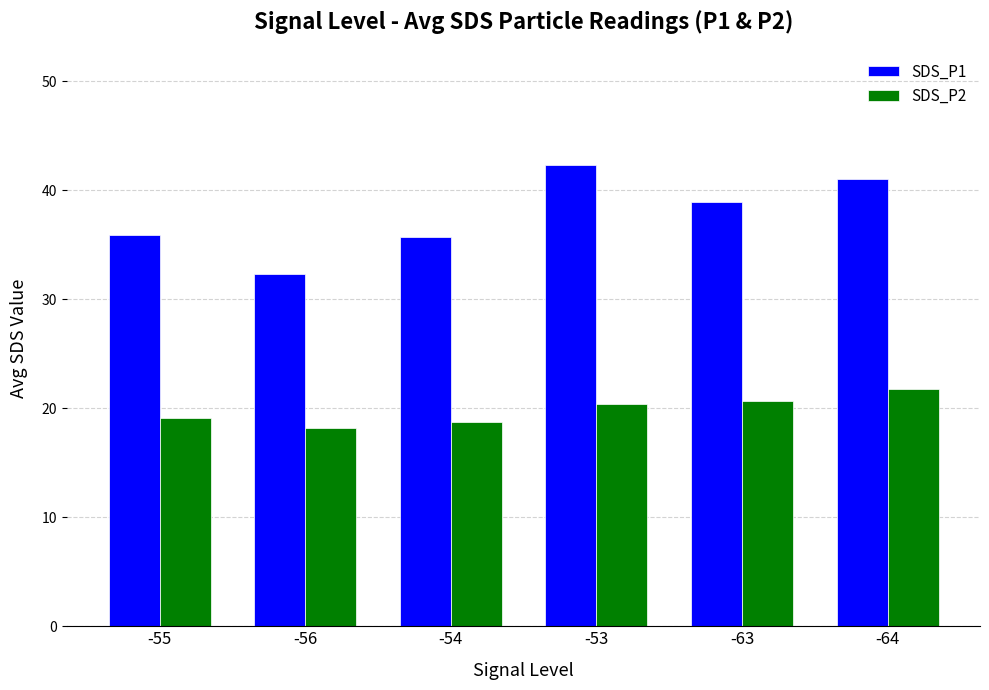

What is the difference between the maximum and second lowest values in the SDS_P1 series?

6.6